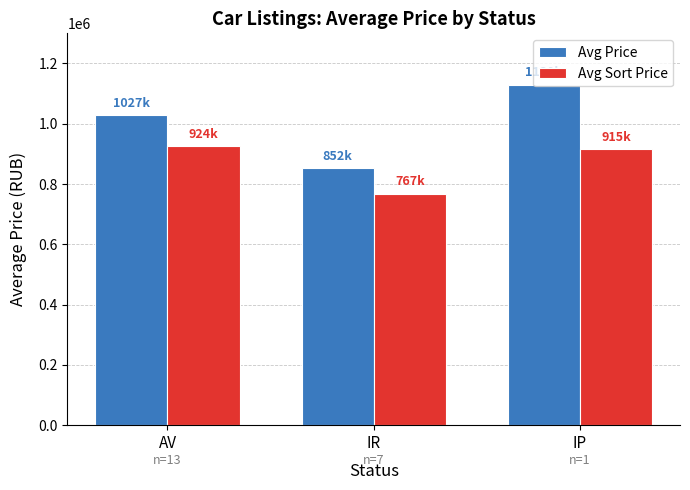

What is the average value of the Avg Sort Price series?

869175